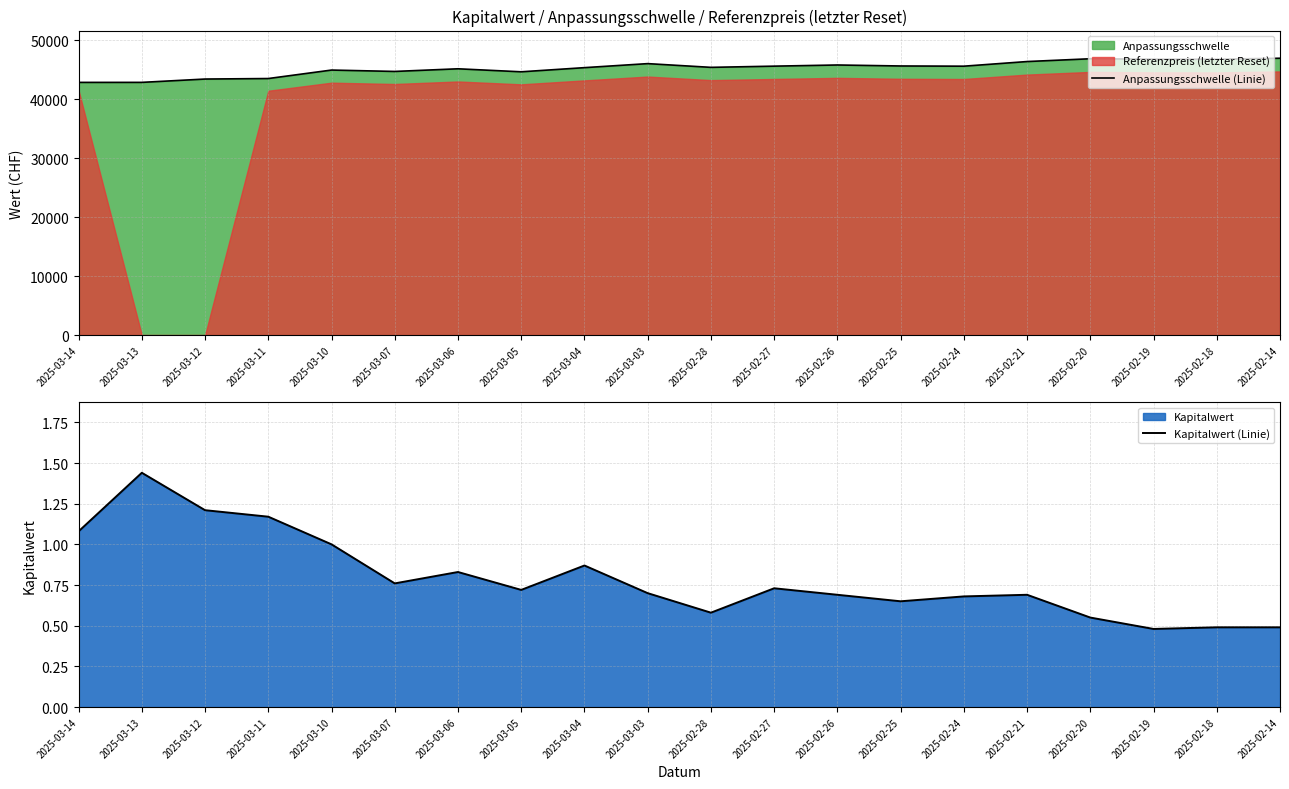

What is the difference between the maximum and minimum values in the Anpassungsschwelle (Linie) series?

4095.9